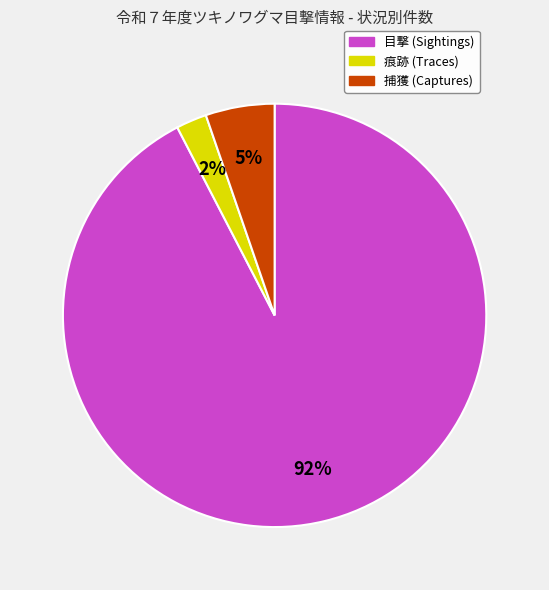

Do 痕跡 and 捕獲 together represent more than half of the pie?

No